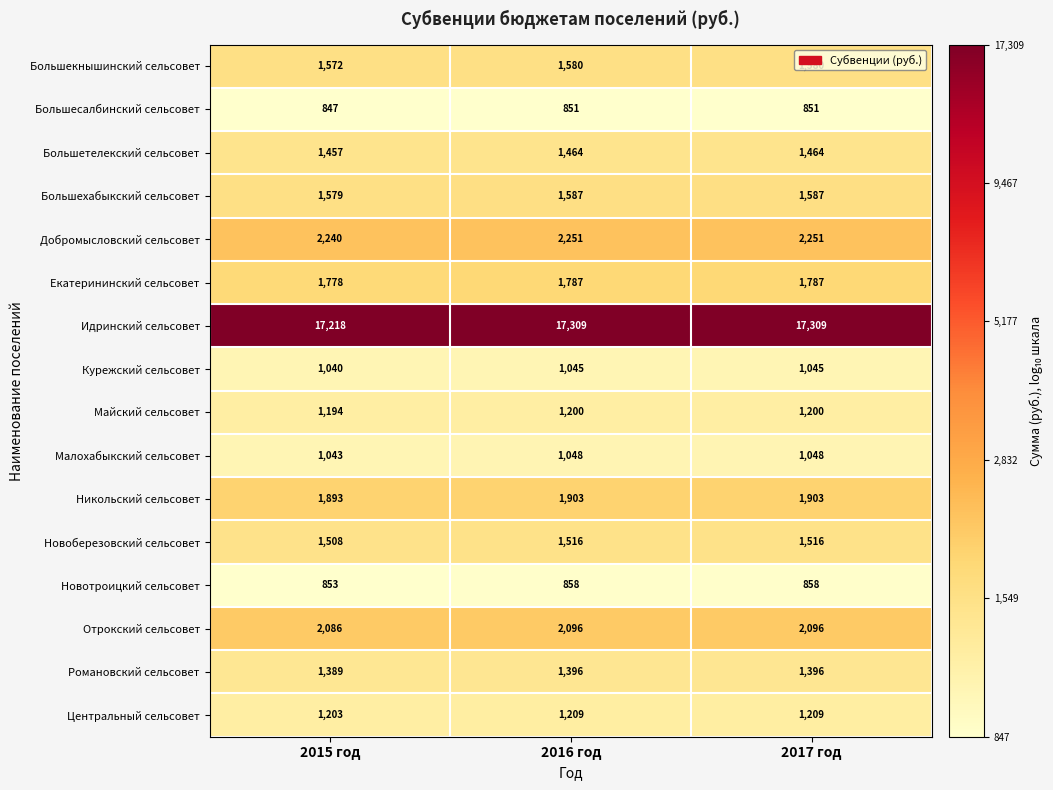

Which series has the largest total across all categories?

Идринский сельсовет